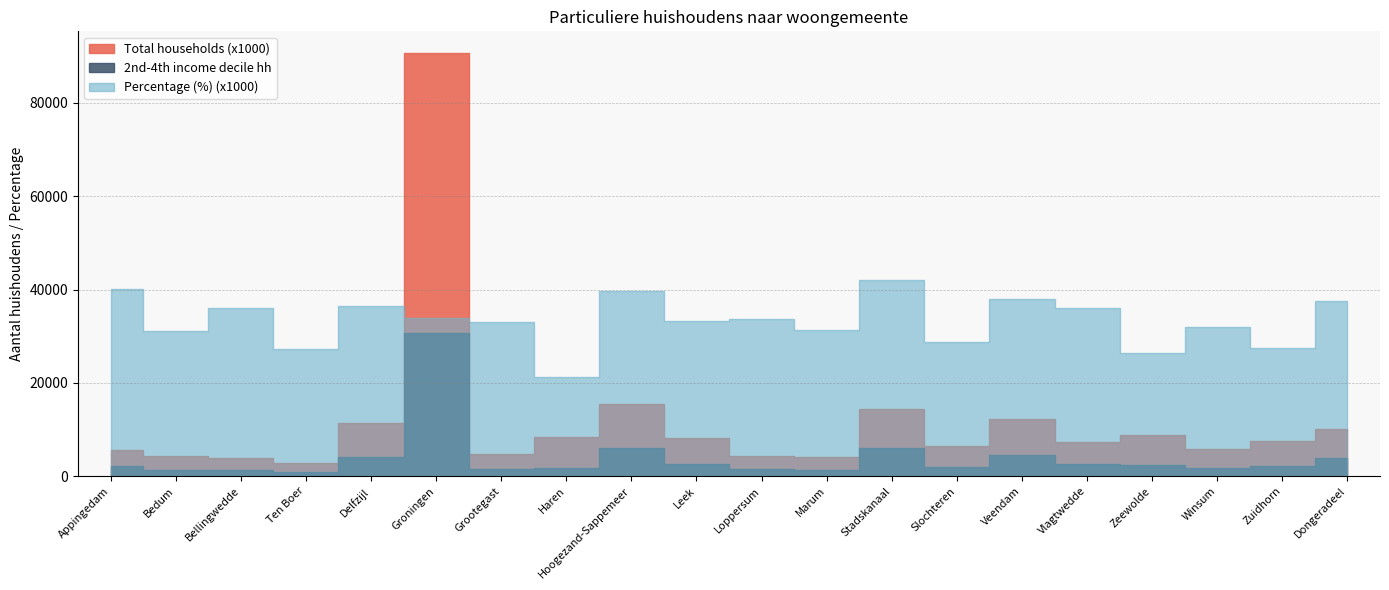

The value of Total households (x1000) at Hoogezand-Sappemeer is 7032.2. True or false?

False